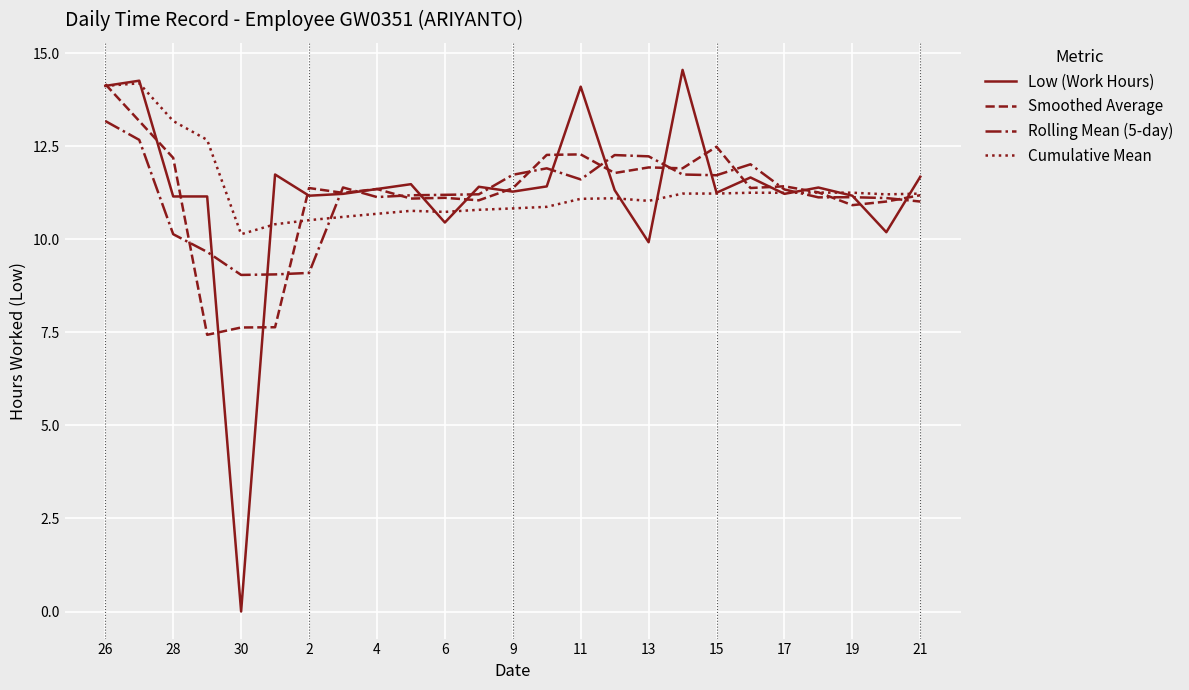

What is the lowest value of the Smoothed Average series?

7.4